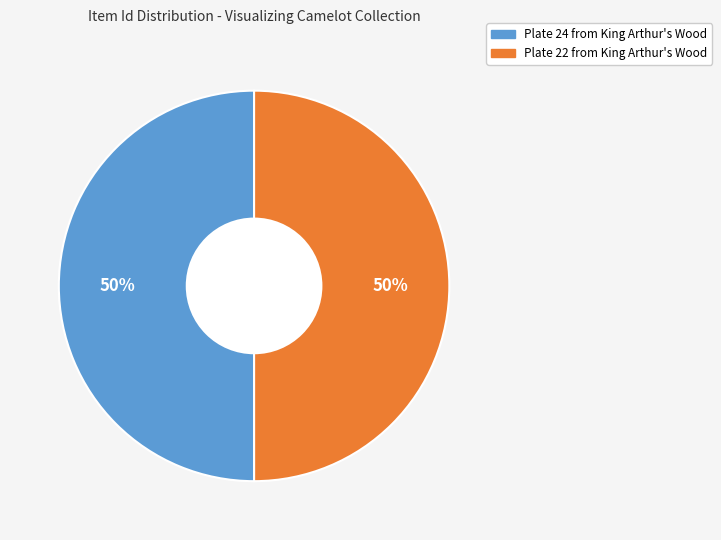

Combined, do Plate 22 from King Arthur's Wood and Plate 24 from King Arthur's Wood account for over 50%?

Yes